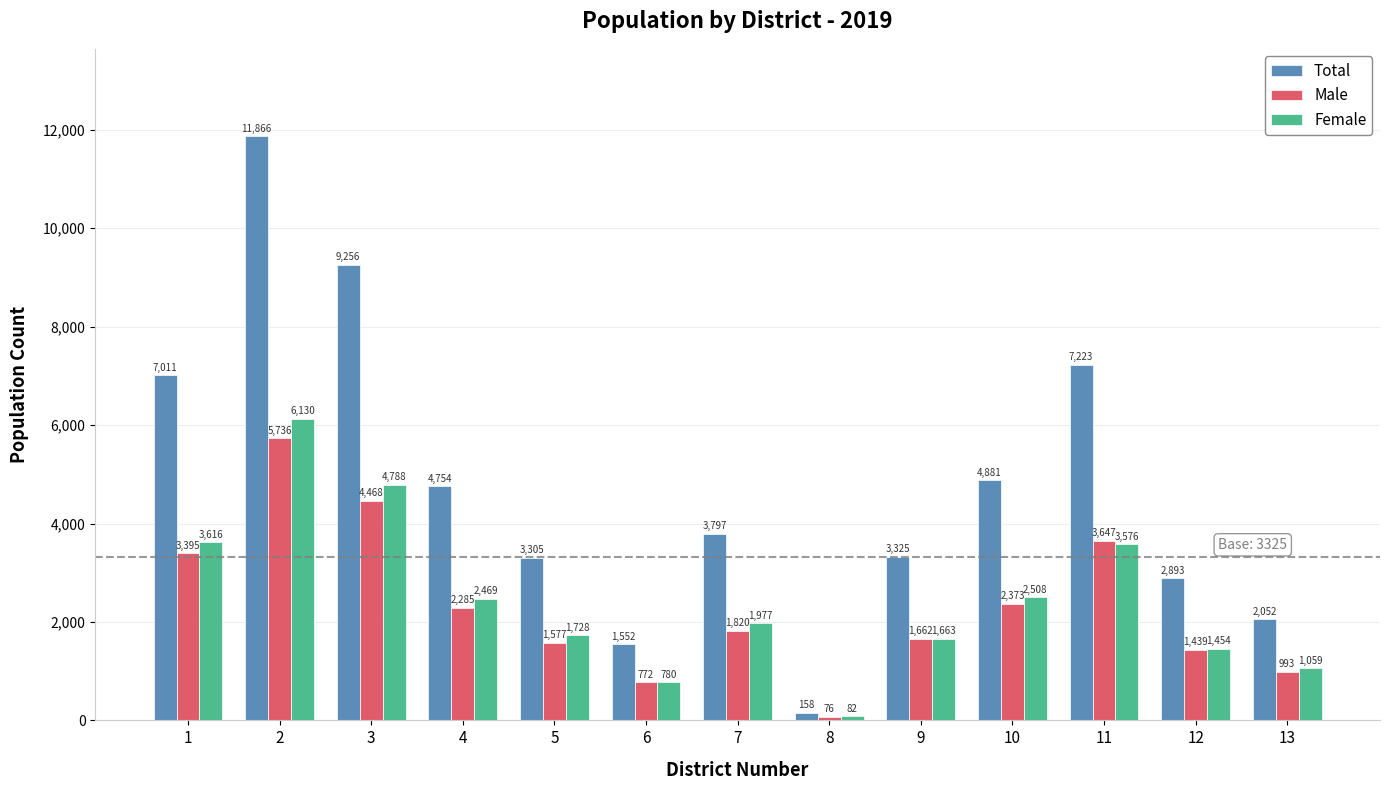

List the series in order of their peak value, highest first.

Total, Female, Male